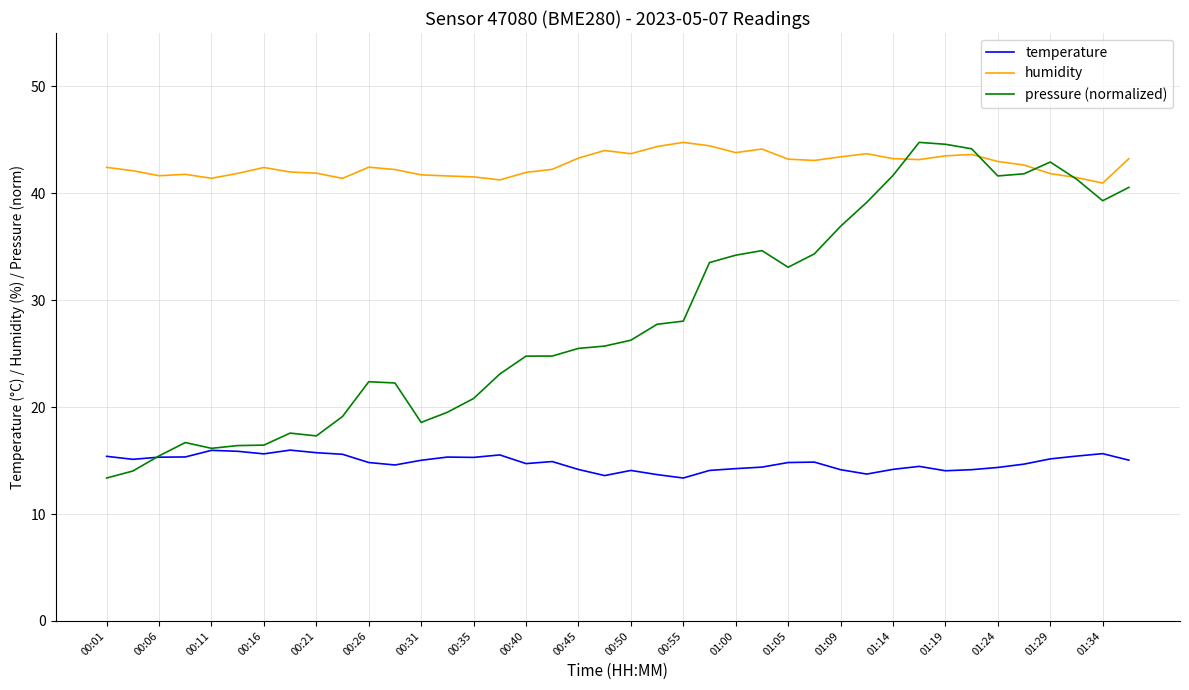

What is the greatest value displayed?

44.8